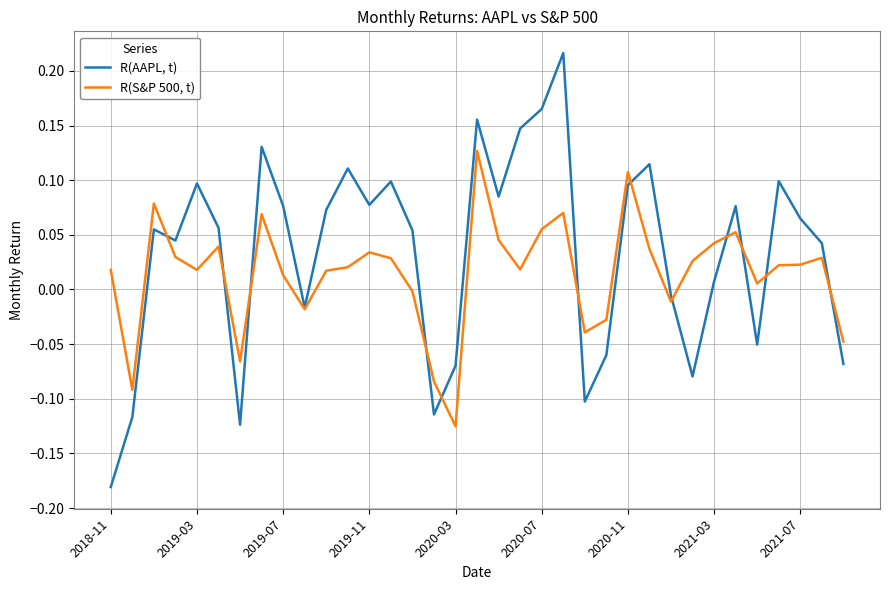

List the series in order of their peak value, highest first.

R(AAPL, t), R(S&P 500, t)